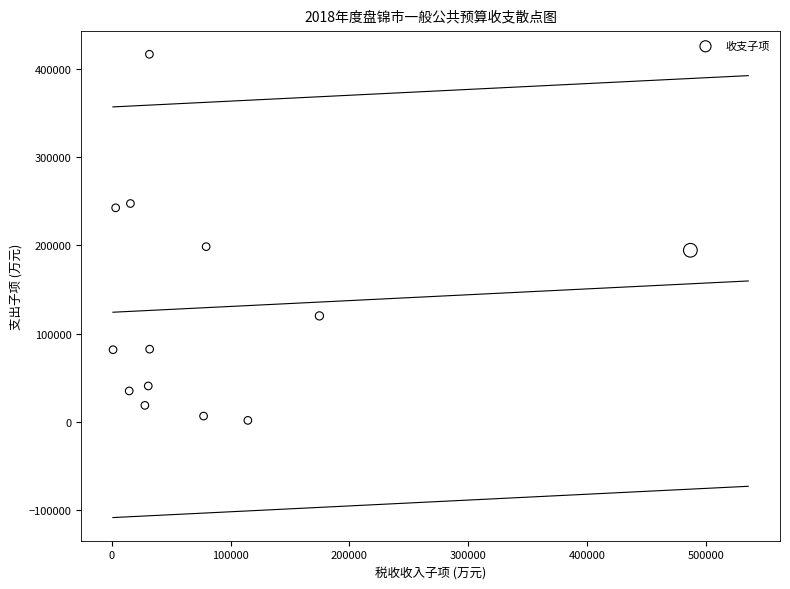

What is the range of Y values (max minus min)?

414985